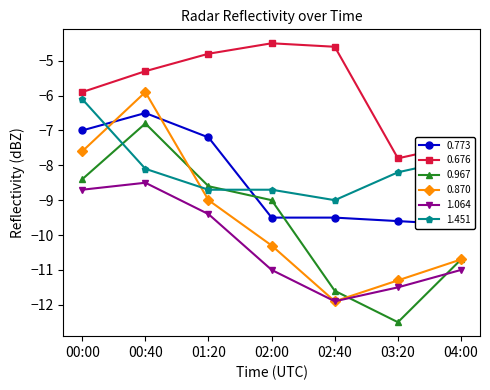

What are all the series names shown in the legend?

0.773, 0.676, 0.967, 0.870, 1.064, 1.451